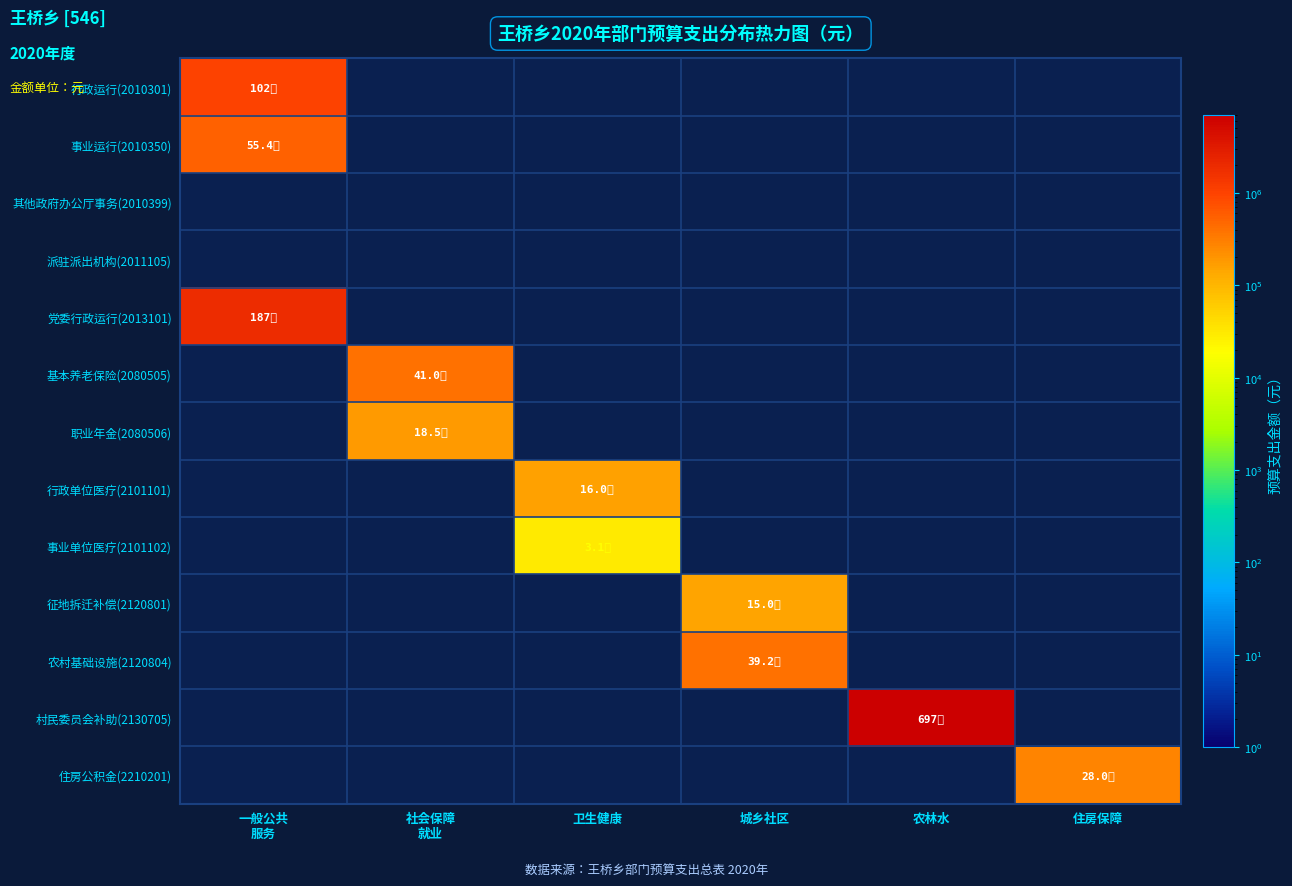

Is it true that 行政单位医疗(2101101) equals 160000.0 at 卫生健康?

True